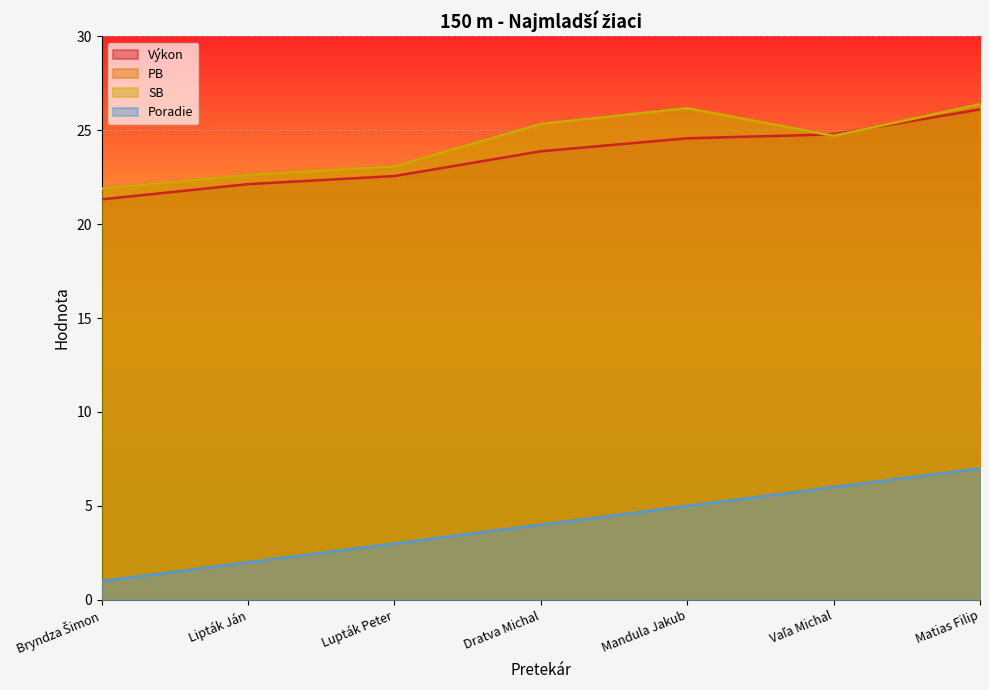

True or false: Poradie and Výkon cross at least once.

False